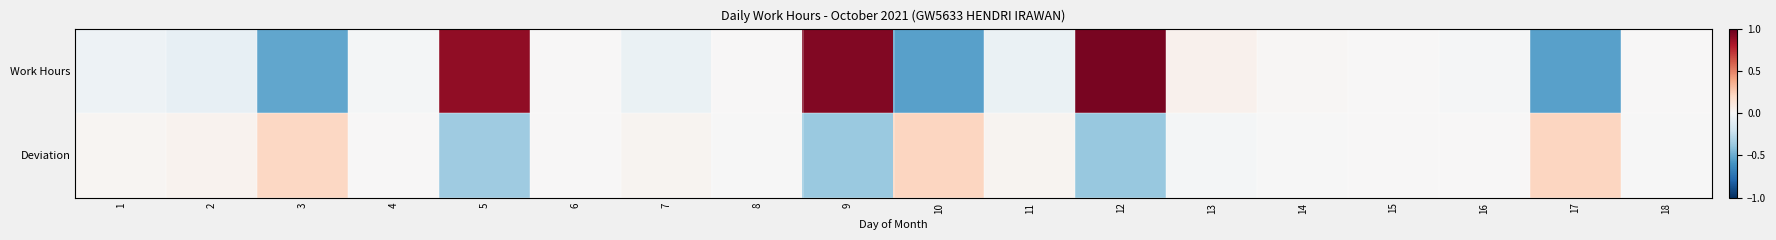

Rank the series by their average value, from lowest to highest.

Deviation, Work Hours